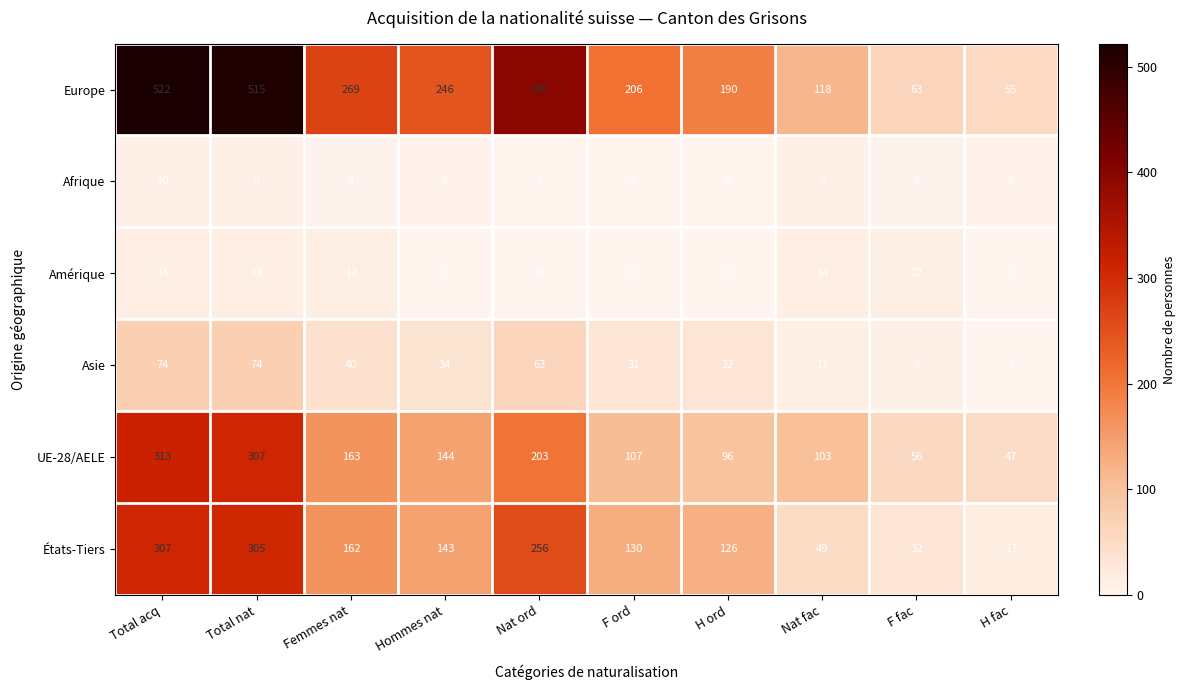

What value does the États-Tiers series have at Hommes nat, to the nearest 10?

140